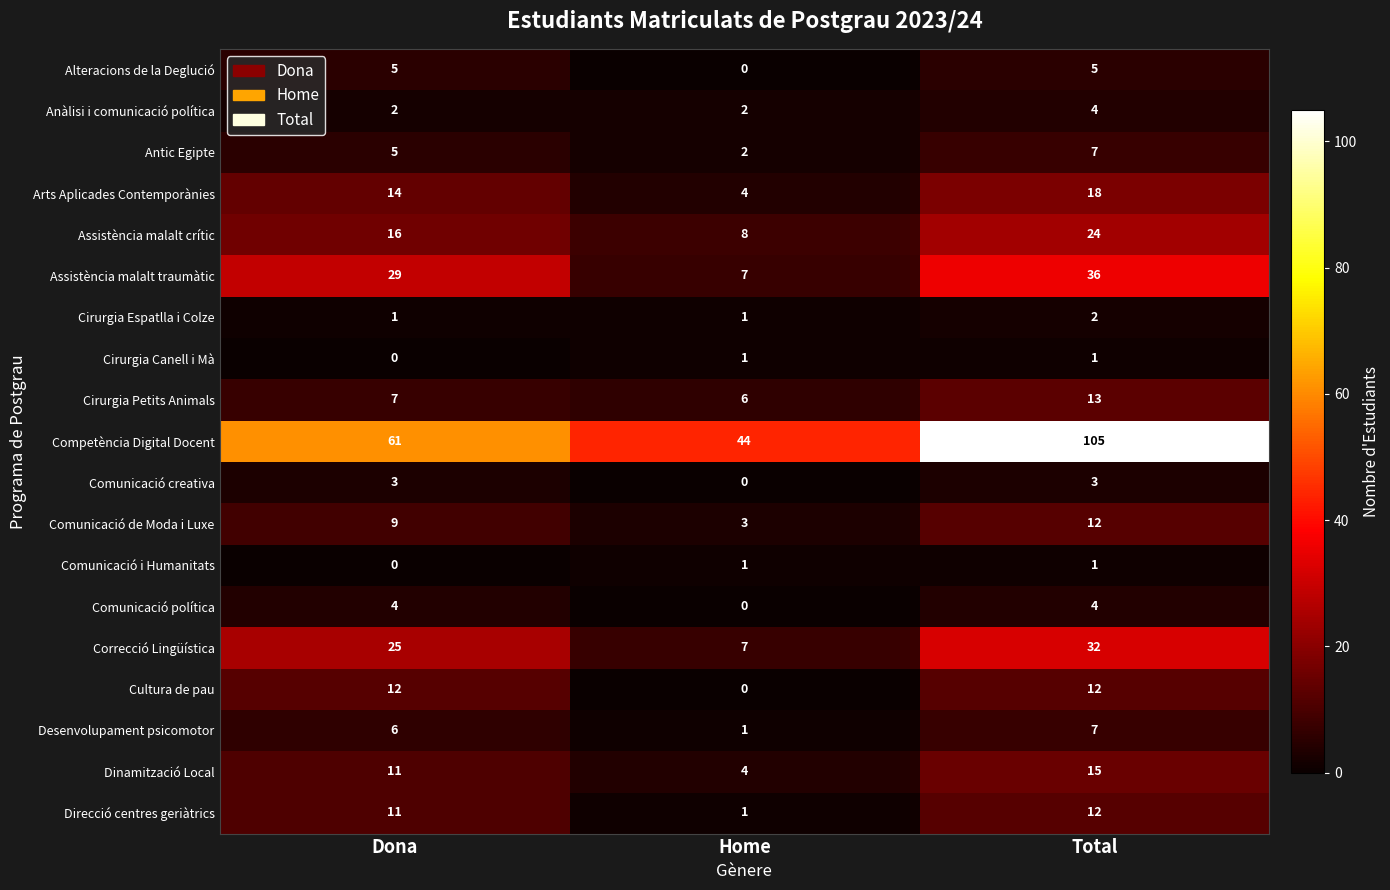

At which category does the chart reach its peak across all series?

Total